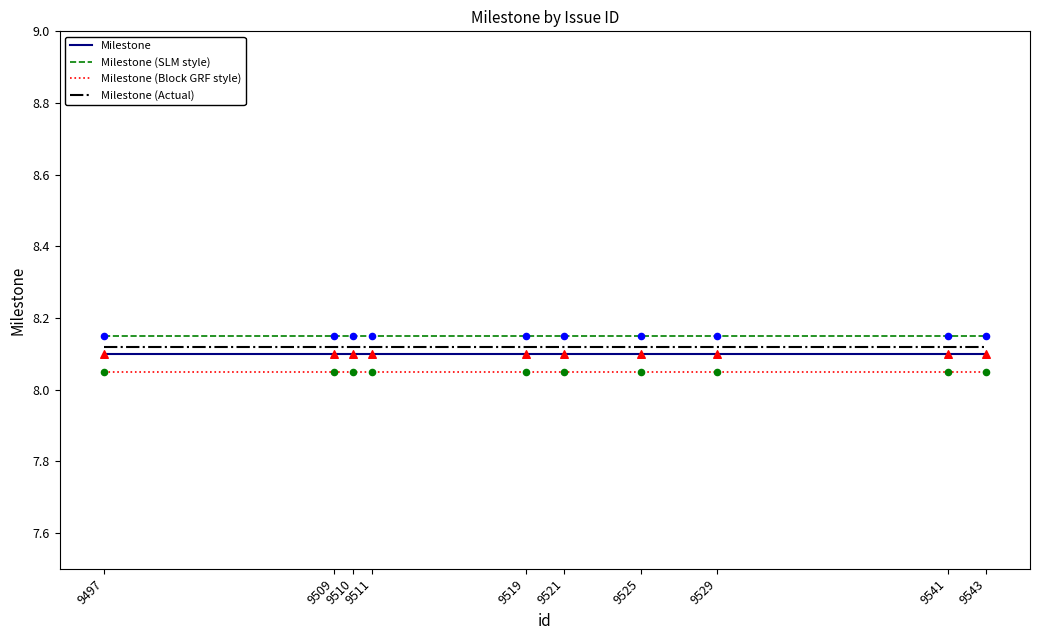

What are all the series names shown in the legend?

Milestone, Milestone (SLM style), Milestone (Block GRF style), Milestone (Actual)